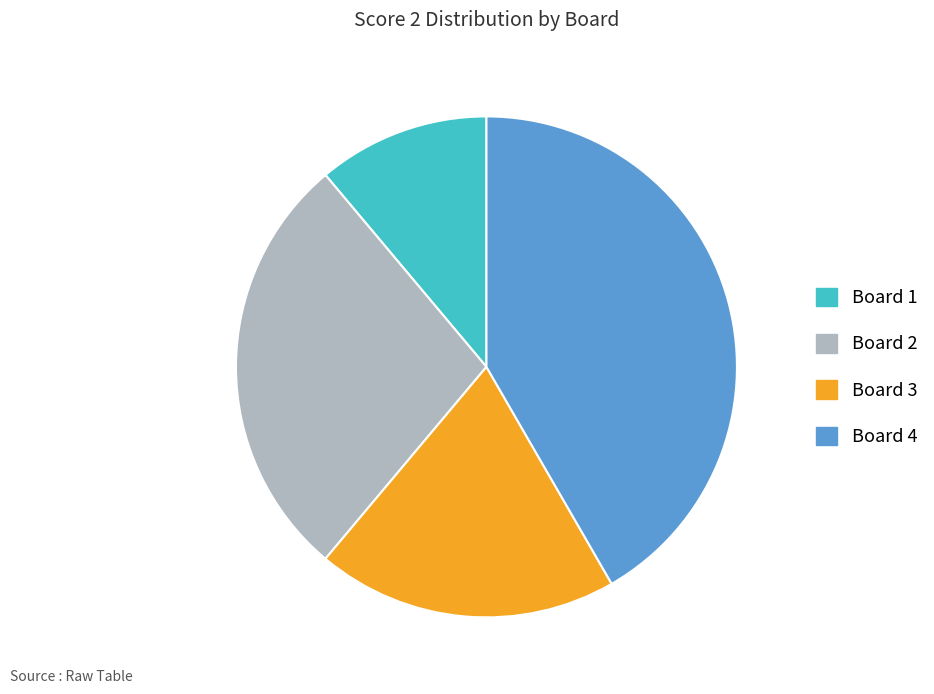

Which category has the smallest portion of the pie?

Board 1